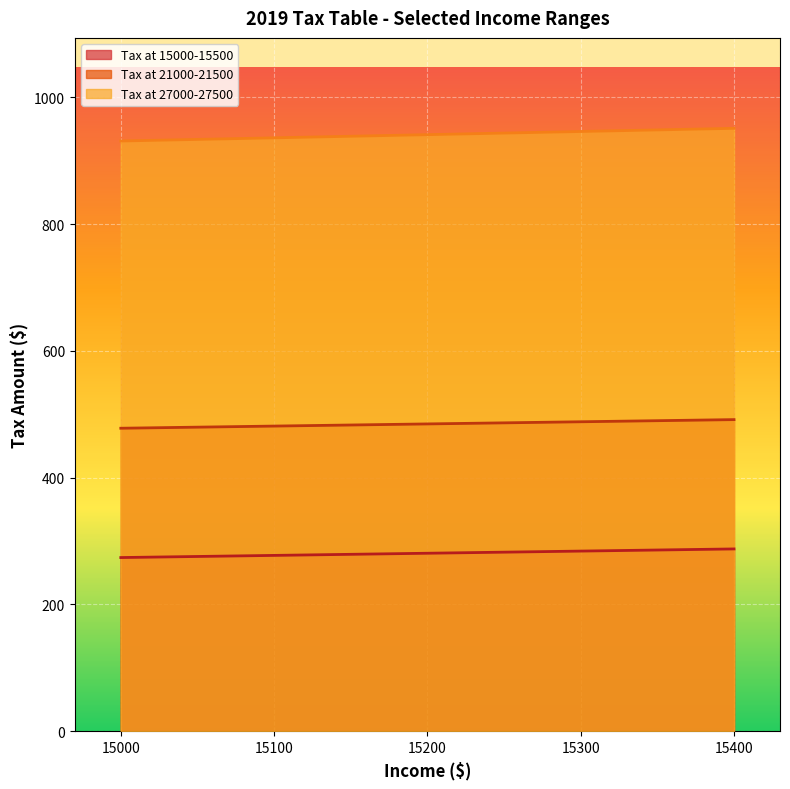

True or false: Tax at 21000-21500 and Tax at 27000-27500 cross at least once.

False